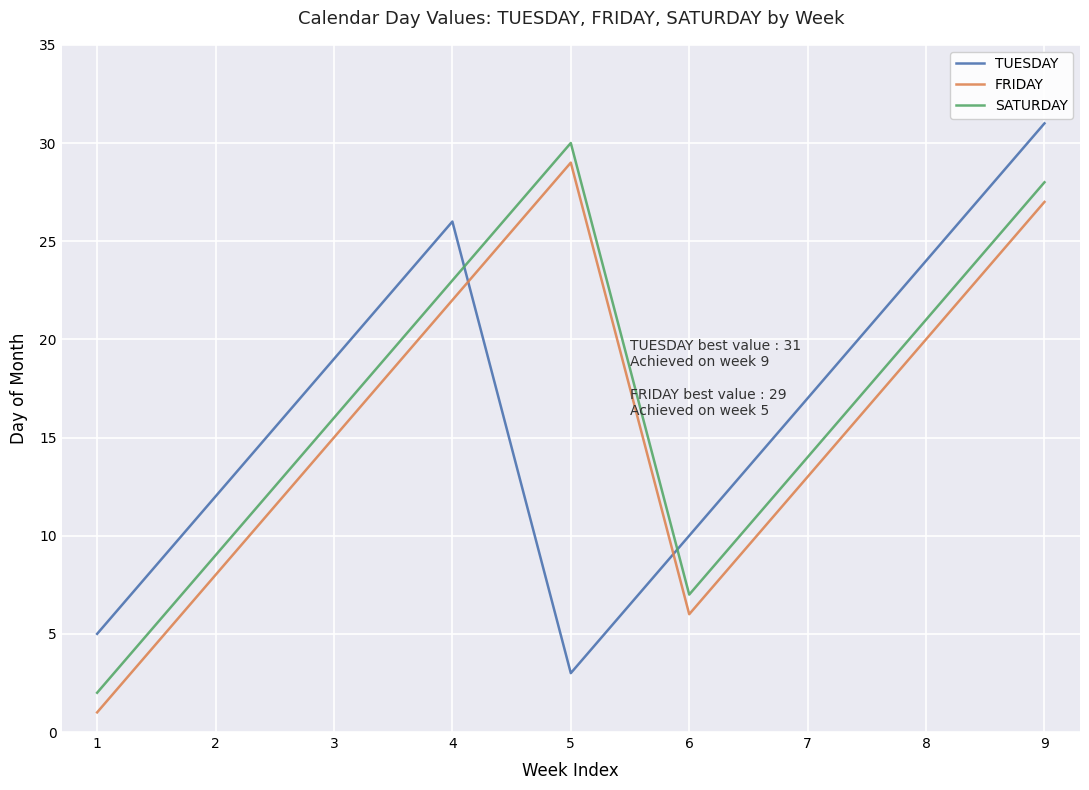

True or false: SATURDAY and FRIDAY intersect in this chart.

False